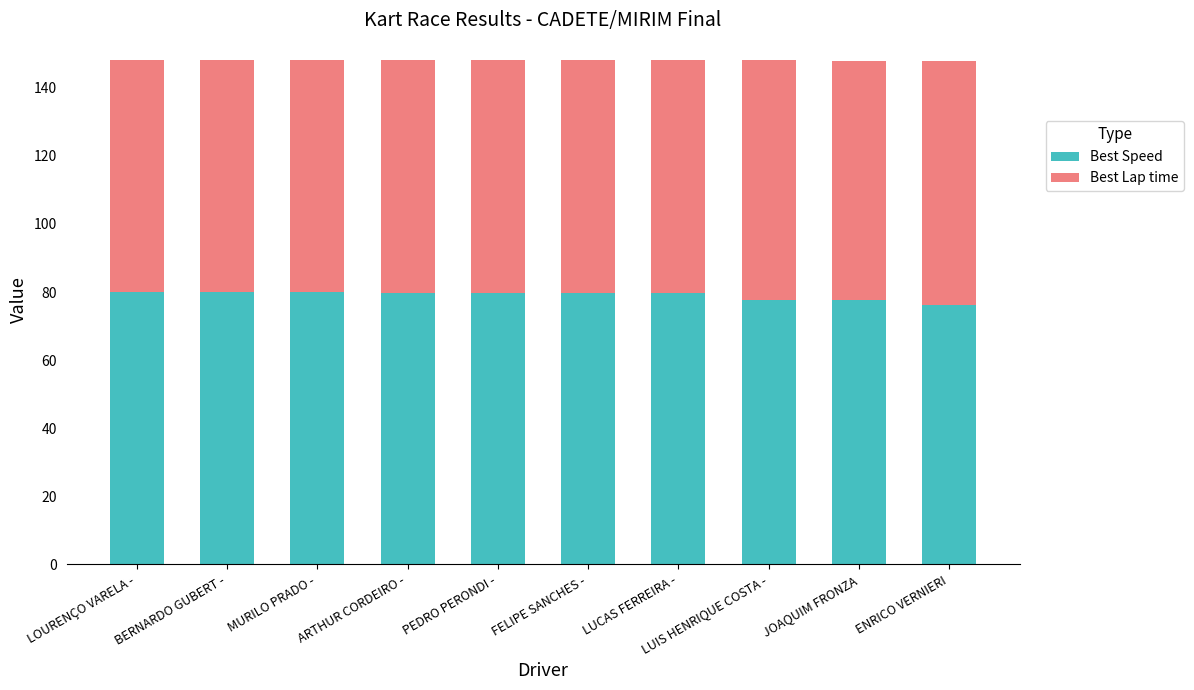

What is the difference between the second highest and minimum values in the Best Speed series?

3.7